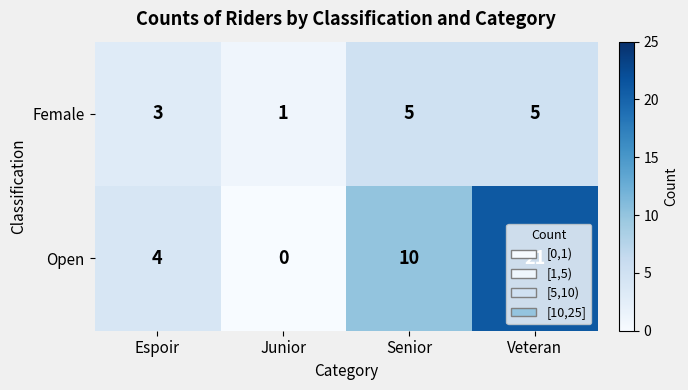

What is the difference between the maximum and minimum values in the Open series?

21